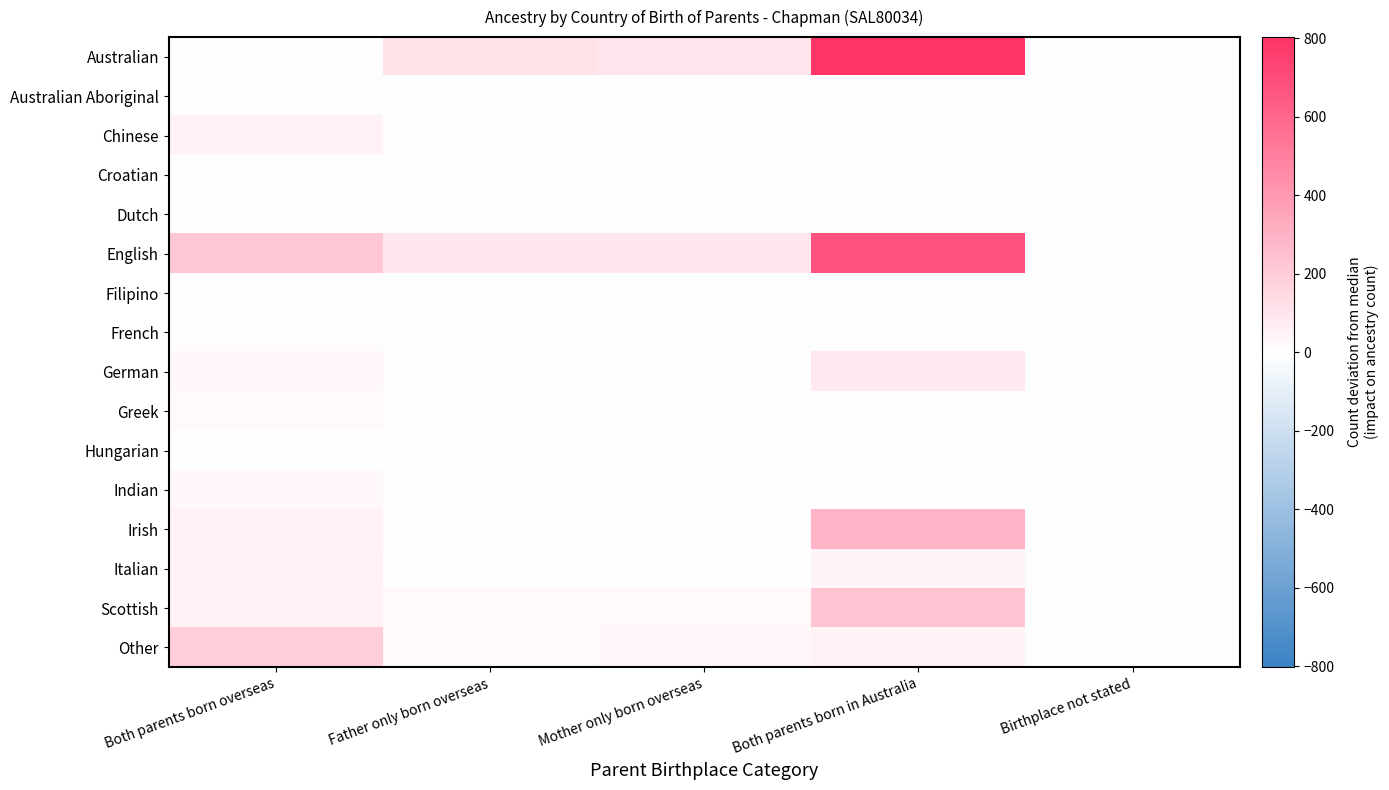

Reading left to right, extract all data points from this chart.

Australian: Both parents born overseas=5.5	Father only born overseas=114.5	Mother only born overseas=99.5	Both parents born in Australia=802.5	Birthplace not stated=-6.5
Australian Aboriginal: Both parents born overseas=-10.5	Father only born overseas=-10.5	Mother only born overseas=-5.5	Both parents born in Australia=9.5	Birthplace not stated=-10.5
Chinese: Both parents born overseas=55.5	Father only born overseas=-6.5	Mother only born overseas=-0.5	Both parents born in Australia=4.5	Birthplace not stated=-10.5
Croatian: Both parents born overseas=11.5	Father only born overseas=-10.5	Mother only born overseas=-7.5	Both parents born in Australia=-10.5	Birthplace not stated=-10.5
Dutch: Both parents born overseas=8.5	Father only born overseas=-5.5	Mother only born overseas=-6.5	Both parents born in Australia=1.5	Birthplace not stated=-10.5
English: Both parents born overseas=216.5	Father only born overseas=92.5	Mother only born overseas=93.5	Both parents born in Australia=675.5	Birthplace not stated=-10.5
Filipino: Both parents born overseas=6.5	Father only born overseas=-10.5	Mother only born overseas=-10.5	Both parents born in Australia=-10.5	Birthplace not stated=-10.5
French: Both parents born overseas=7.5	Father only born overseas=-10.5	Mother only born overseas=-6.5	Both parents born in Australia=-0.5	Birthplace not stated=-10.5
German: Both parents born overseas=35.5	Father only born overseas=8.5	Mother only born overseas=-3.5	Both parents born in Australia=85.5	Birthplace not stated=-10.5
Greek: Both parents born overseas=20.5	Father only born overseas=-10.5	Mother only born overseas=-10.5	Both parents born in Australia=6.5	Birthplace not stated=-10.5
Hungarian: Both parents born overseas=3.5	Father only born overseas=-5.5	Mother only born overseas=-10.5	Both parents born in Australia=0.5	Birthplace not stated=-10.5
Indian: Both parents born overseas=27.5	Father only born overseas=-7.5	Mother only born overseas=-1.5	Both parents born in Australia=-4.5	Birthplace not stated=-10.5
Irish: Both parents born overseas=50.5	Father only born overseas=7.5	Mother only born overseas=11.5	Both parents born in Australia=292.5	Birthplace not stated=-10.5
Italian: Both parents born overseas=51.5	Father only born overseas=4.5	Mother only born overseas=4.5	Both parents born in Australia=41.5	Birthplace not stated=-10.5
Scottish: Both parents born overseas=52.5	Father only born overseas=24.5	Mother only born overseas=21.5	Both parents born in Australia=233.5	Birthplace not stated=-10.5
Other: Both parents born overseas=192.5	Father only born overseas=23.5	Mother only born overseas=28.5	Both parents born in Australia=47.5	Birthplace not stated=-10.5